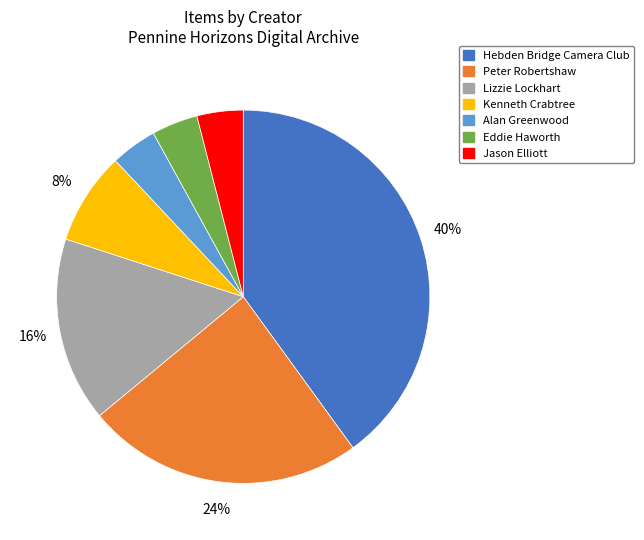

Is there any slice that represents more than half of the pie?

No